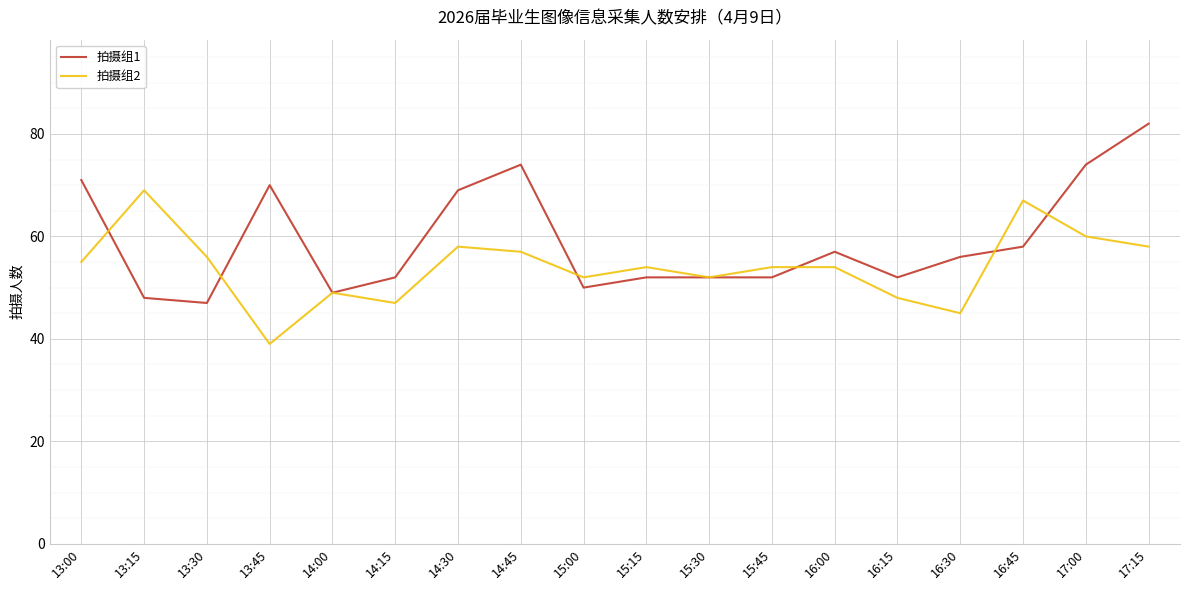

Which series ends up on top after the final intersection of 拍摄组2 and 拍摄组1?

拍摄组1